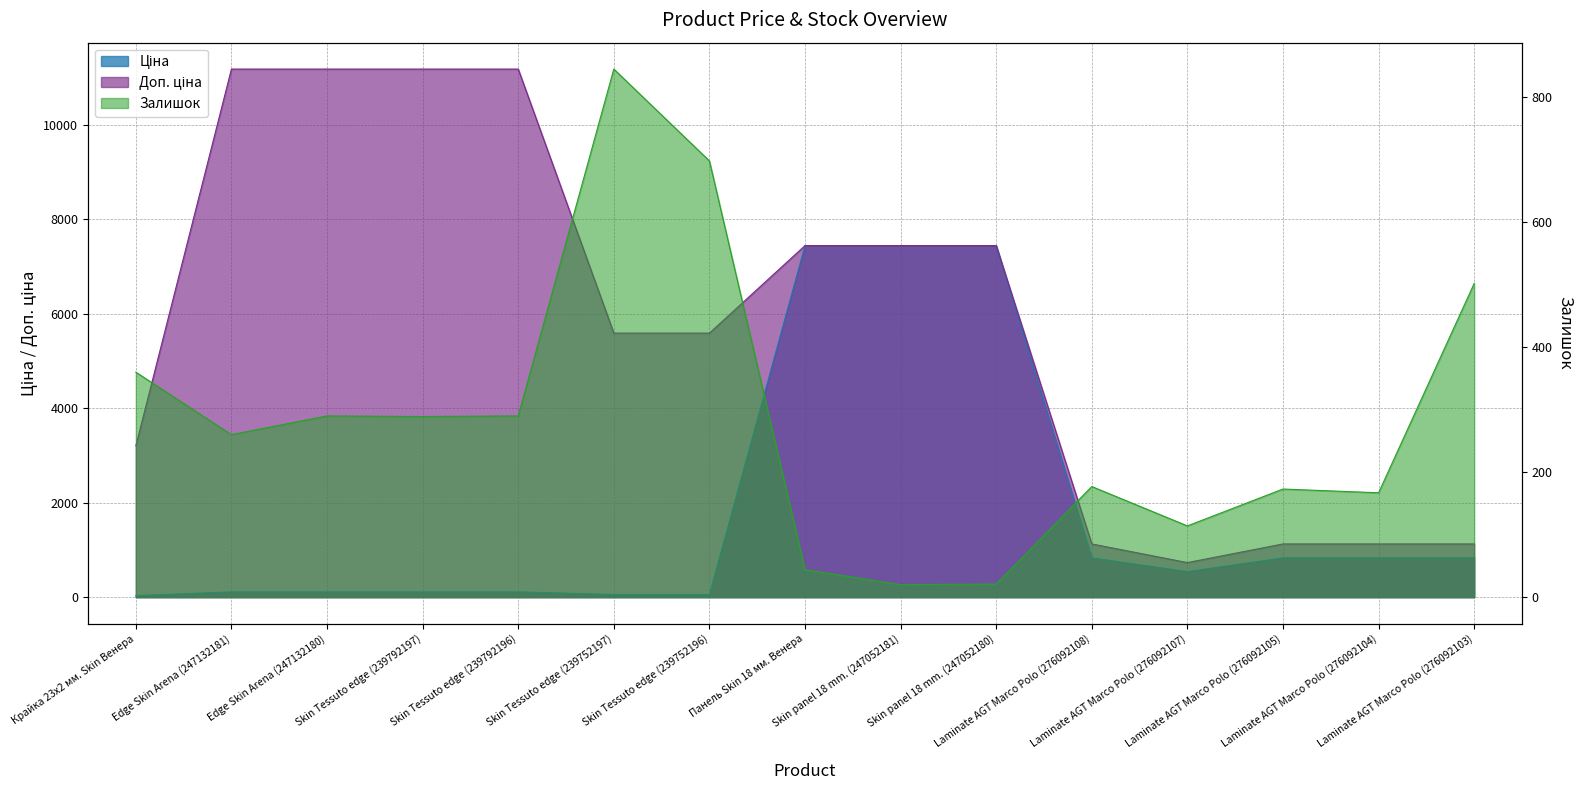

What is the difference between the highest and lowest values at Панель Skin 18 мм. Венера?

7400.6